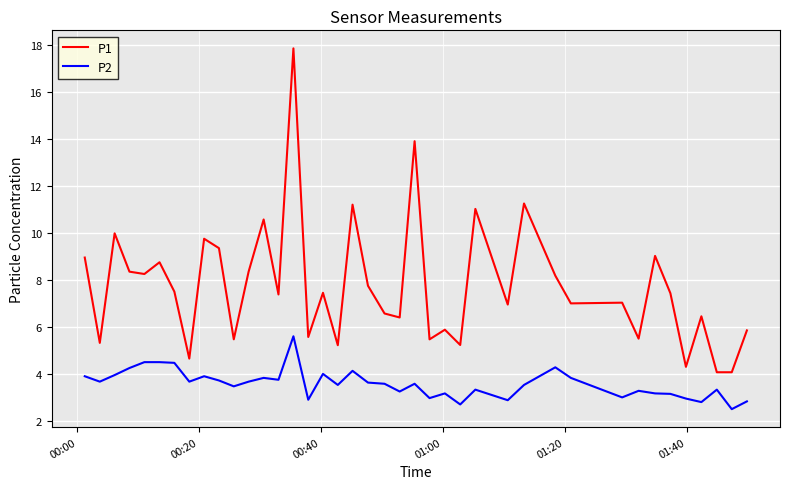

Which series has the widest spread of values?

P1